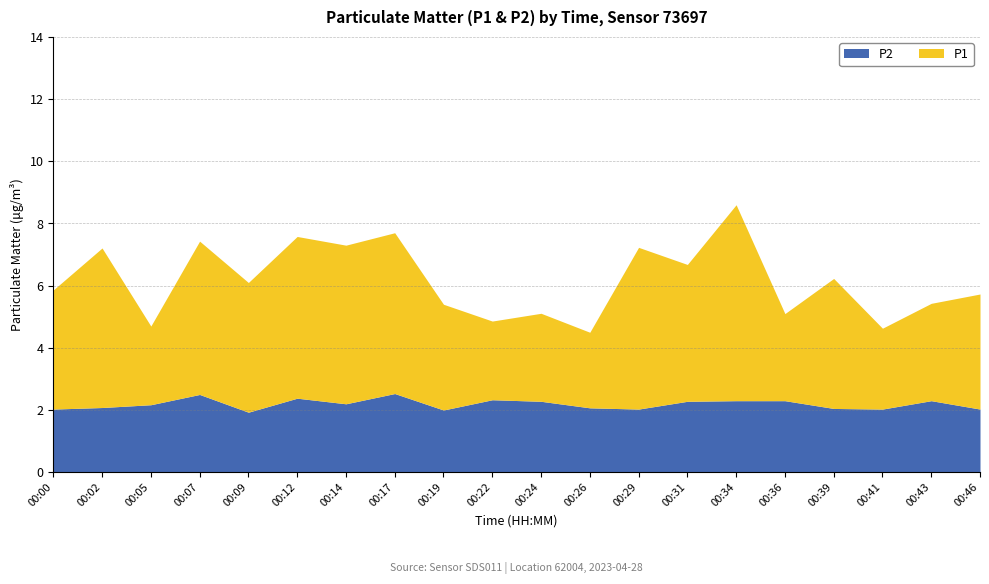

What are all the series names shown in the legend?

P2, P1